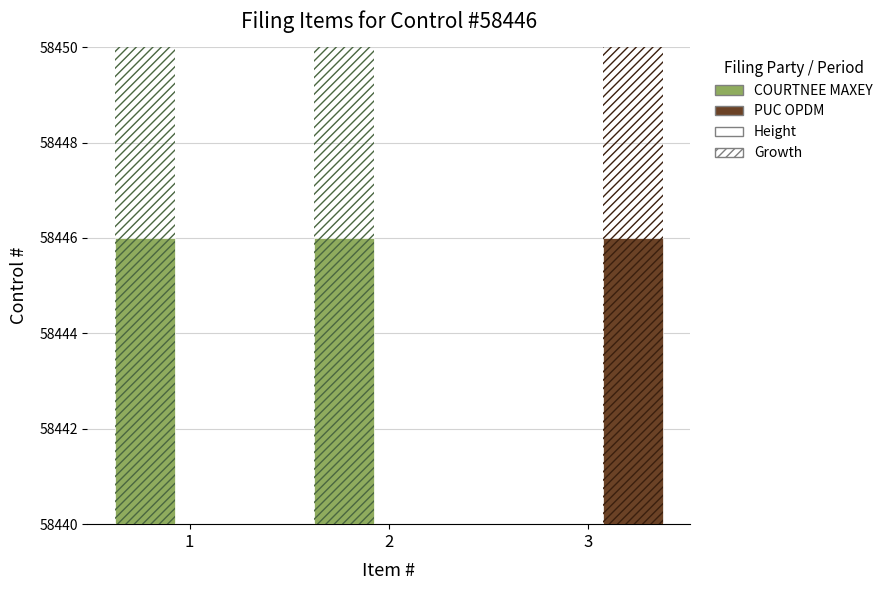

What is the total value across all series at 3?

119814.3